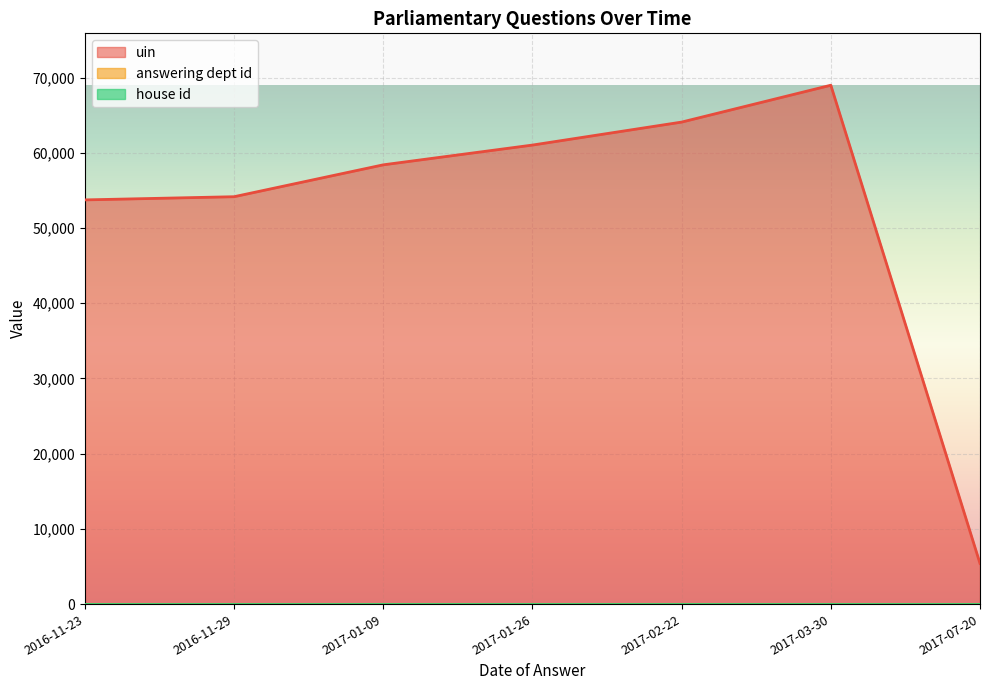

What is the minimum value shown in the chart?

1